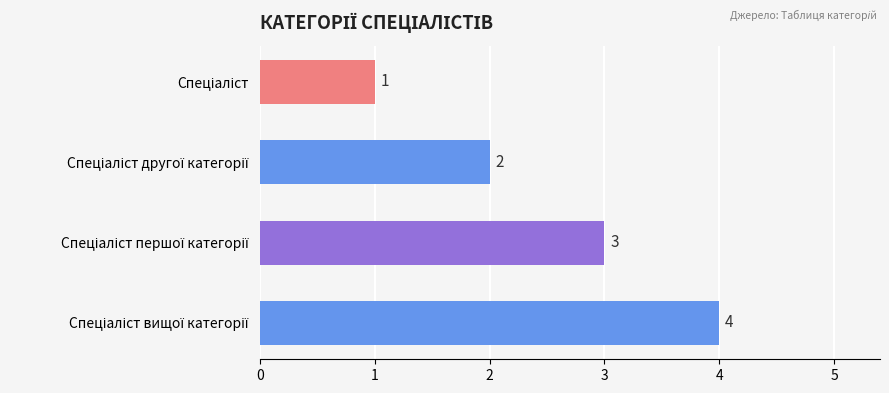

How many data points does each series have?

4